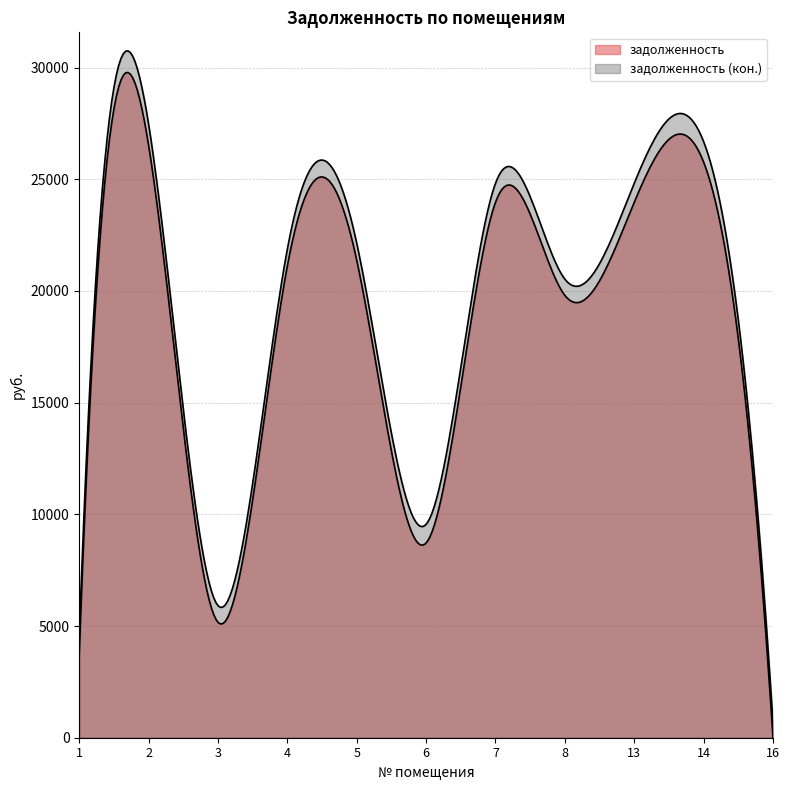

True or false: задолженность (кон.) and задолженность intersect in this chart.

False